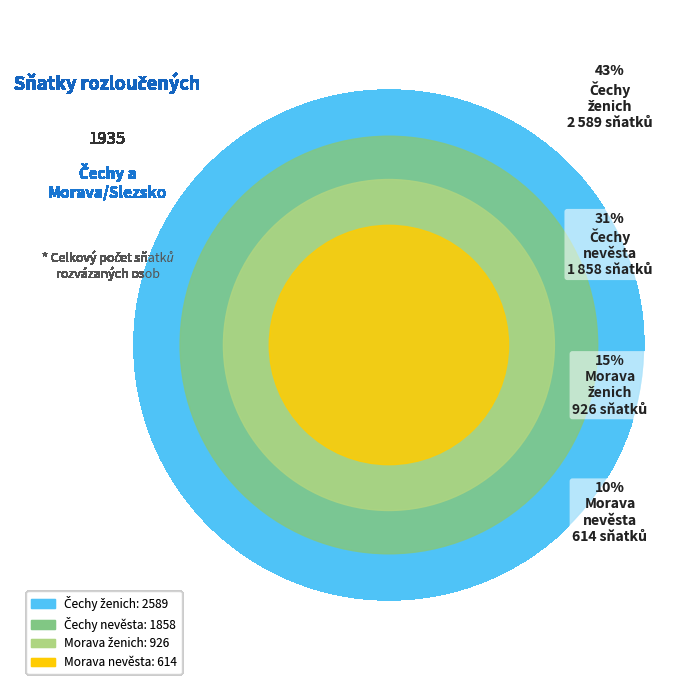

The Morava a Slezsko - ženich (celkem) slice represents 10% of the pie. True or false?

False